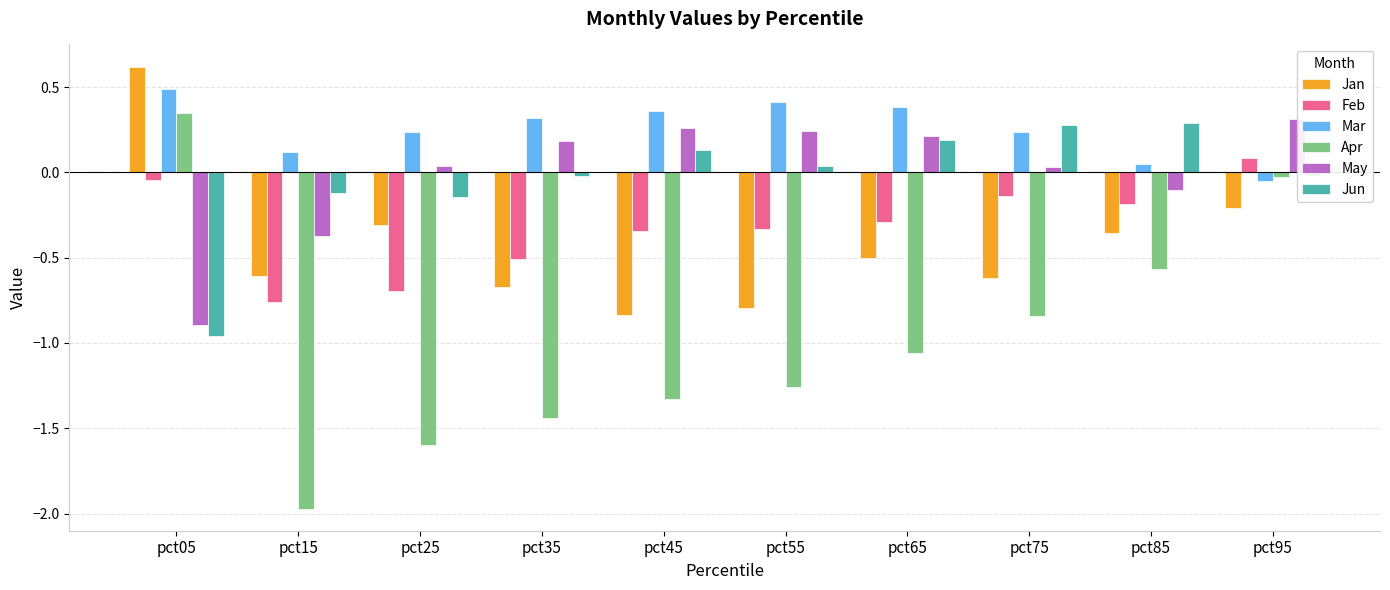

How many data points in Mar are above 0?

9